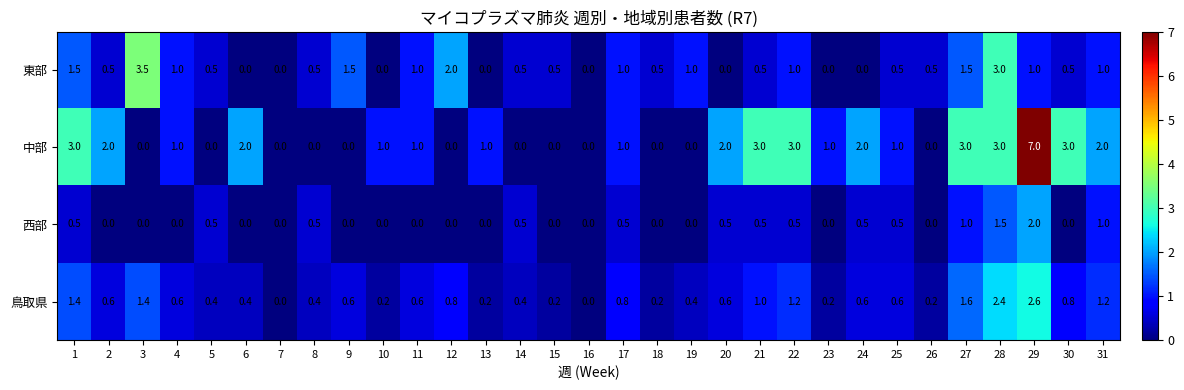

Rank the series by their maximum value, from highest to lowest.

中部, 東部, 鳥取県, 西部